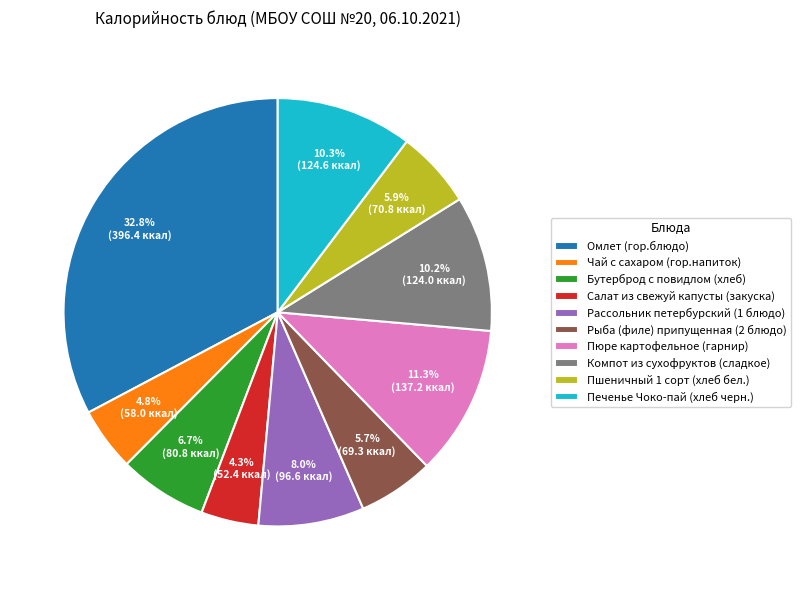

What percentage is NOT represented by Рыба (филе) припущенная (2 блюдо)?

94.3%